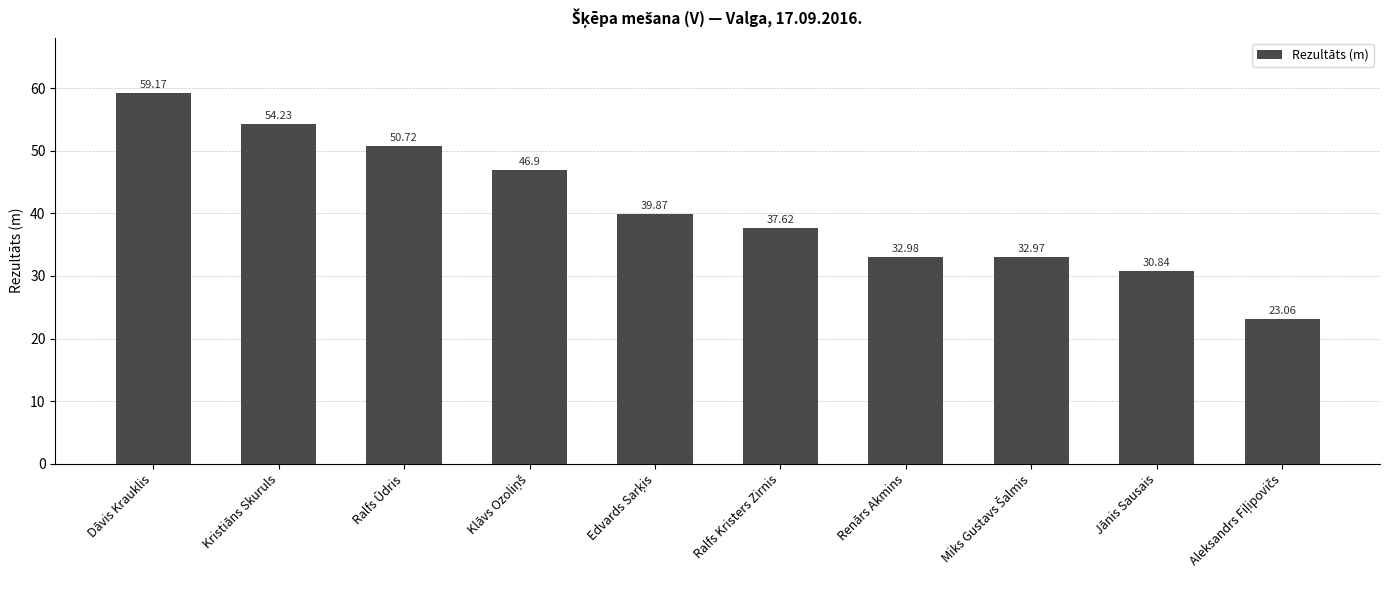

What is the difference between the maximum and minimum values?

36.1